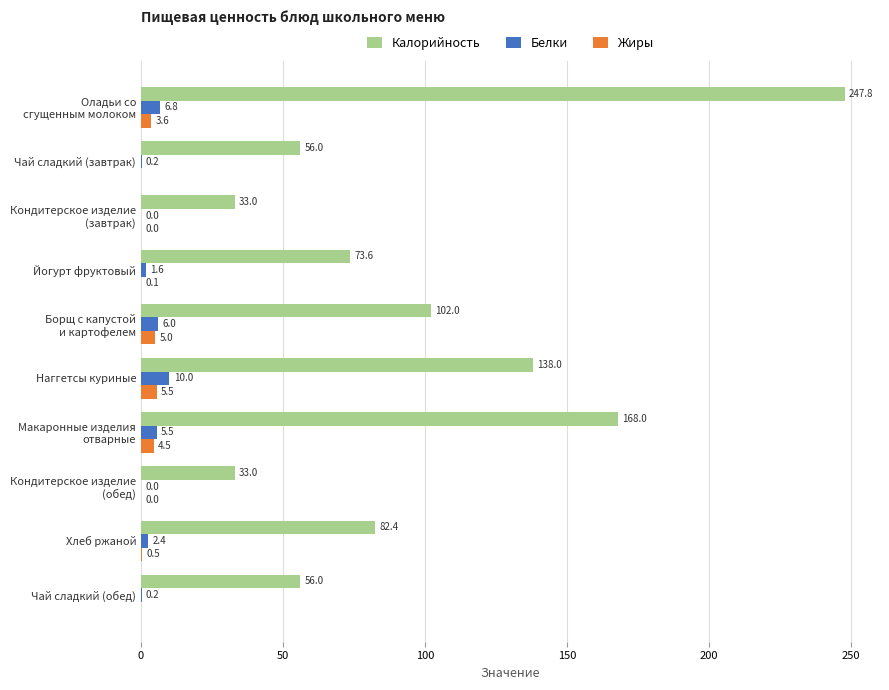

Is it true that Калорийность equals 128.4 at Йогурт фруктовый?

False